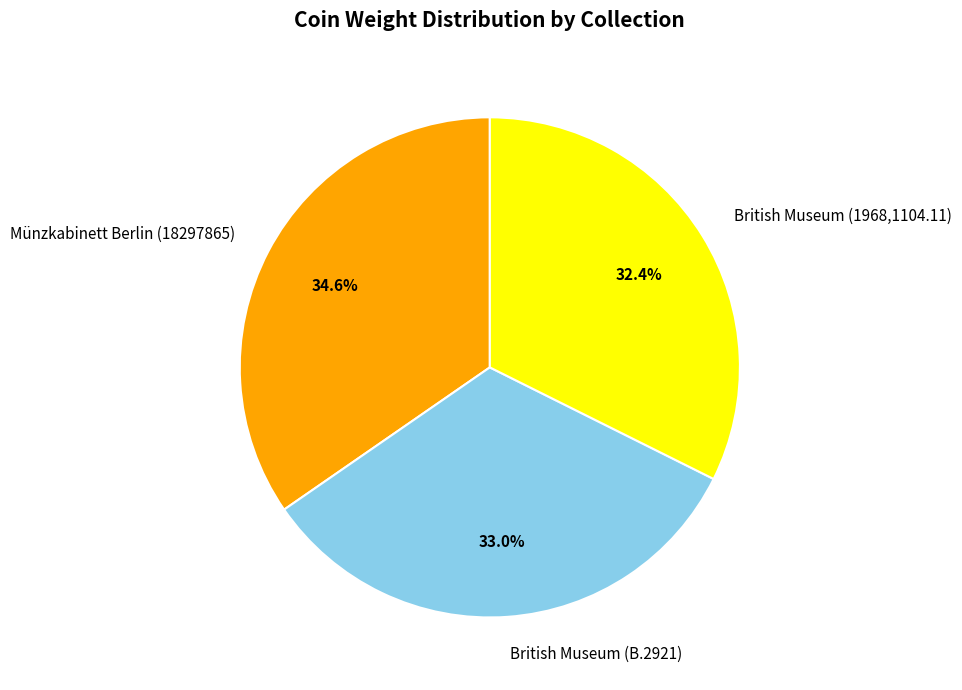

What is the ratio of the value at British Museum (B.2921) to the value at Münzkabinett Berlin (18297865)?

1.0